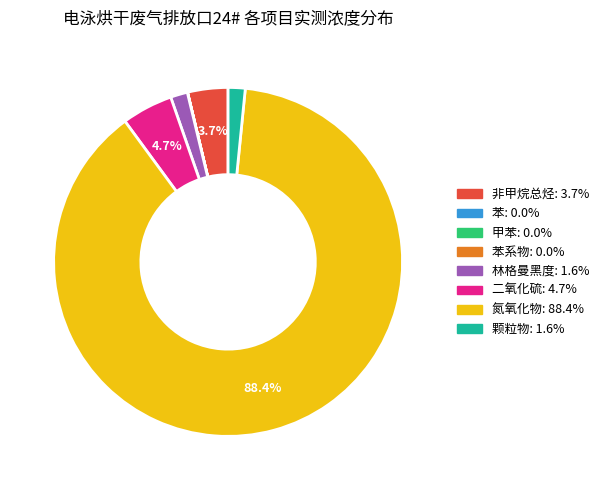

Is there any slice that represents more than half of the pie?

Yes